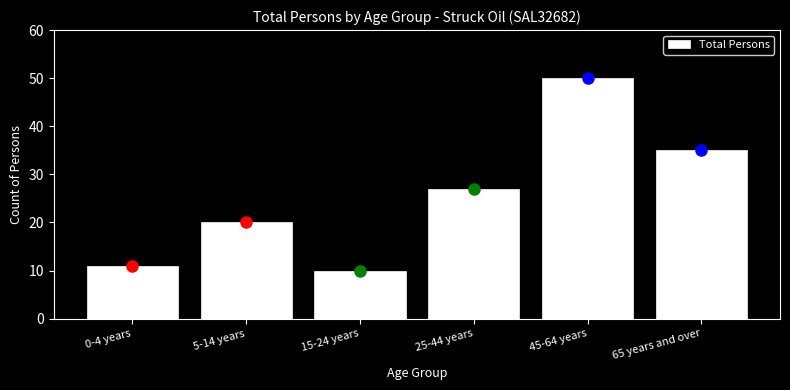

Reading left to right, what are all the values shown in this chart?

11	20	10	27	50	35